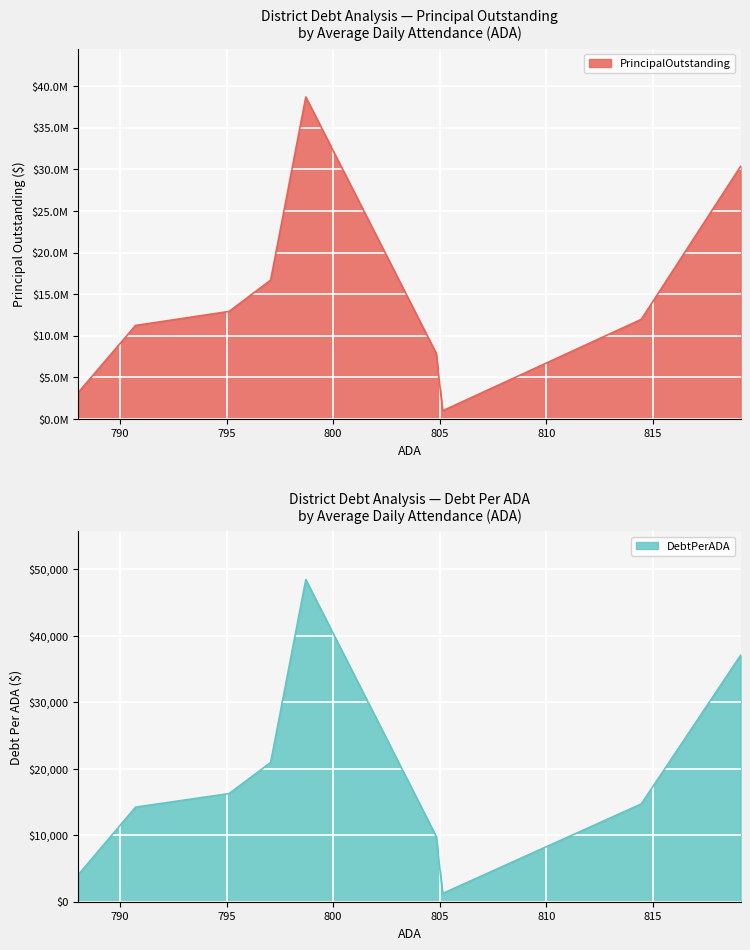

True or false: DebtPerADA and PrincipalOutstanding cross at least once.

False